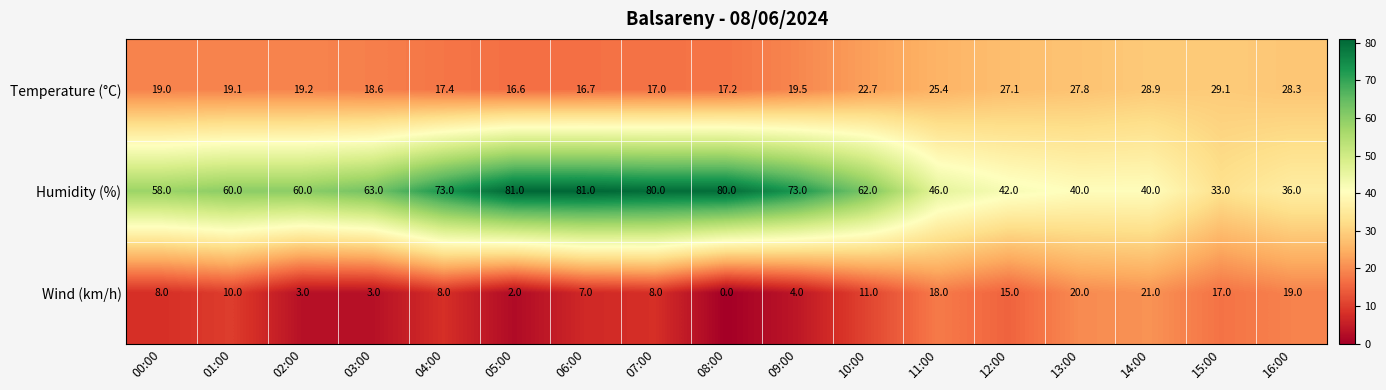

The Humidity (%) series shows 46.0 at 11:00. True or false?

True